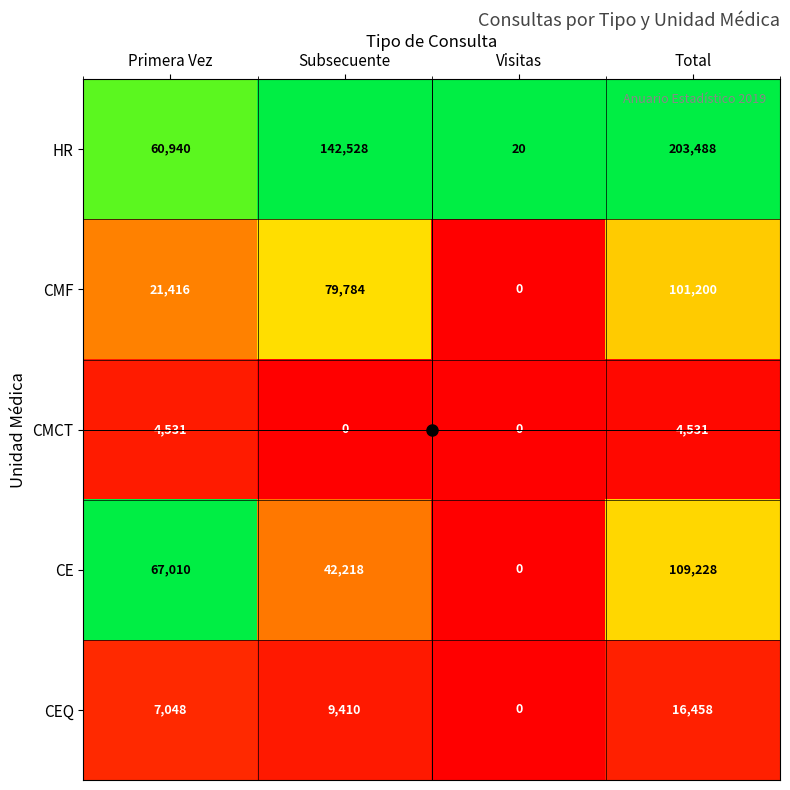

Count the HR values in the range 60940 to 203488.

3